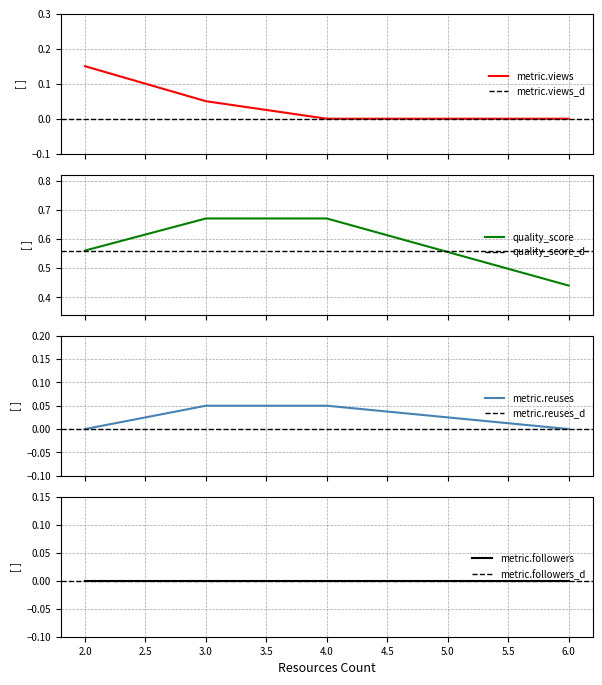

True or false: metric.views has more than 2 interior local peaks.

False